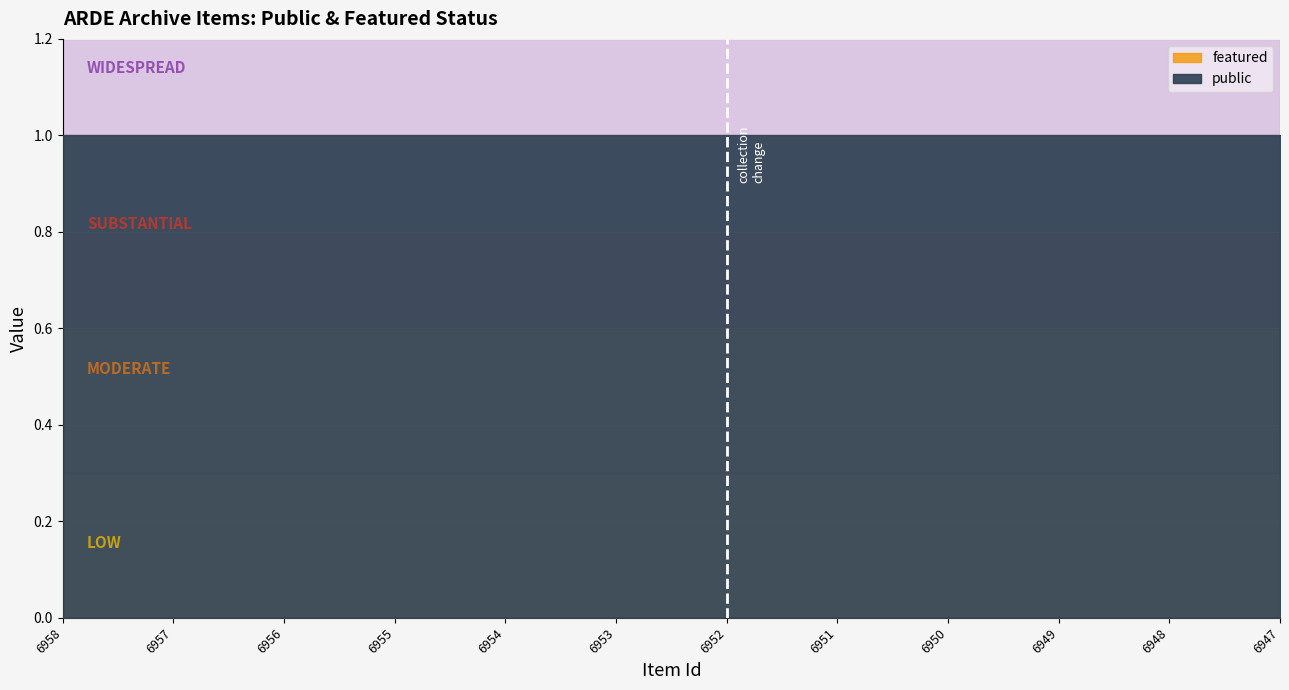

Which series changed the most between 6955 and 6948?

public